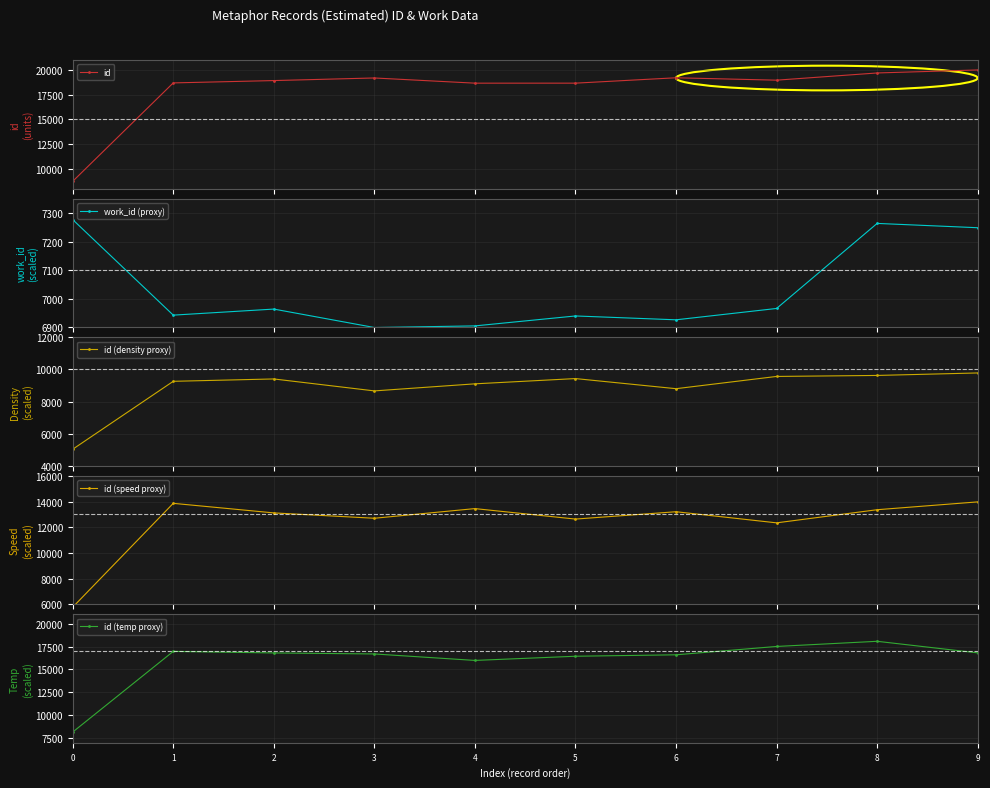

What are all the series names shown in the legend?

id, work_id (proxy), id (density proxy), id (speed proxy), id (temp proxy)